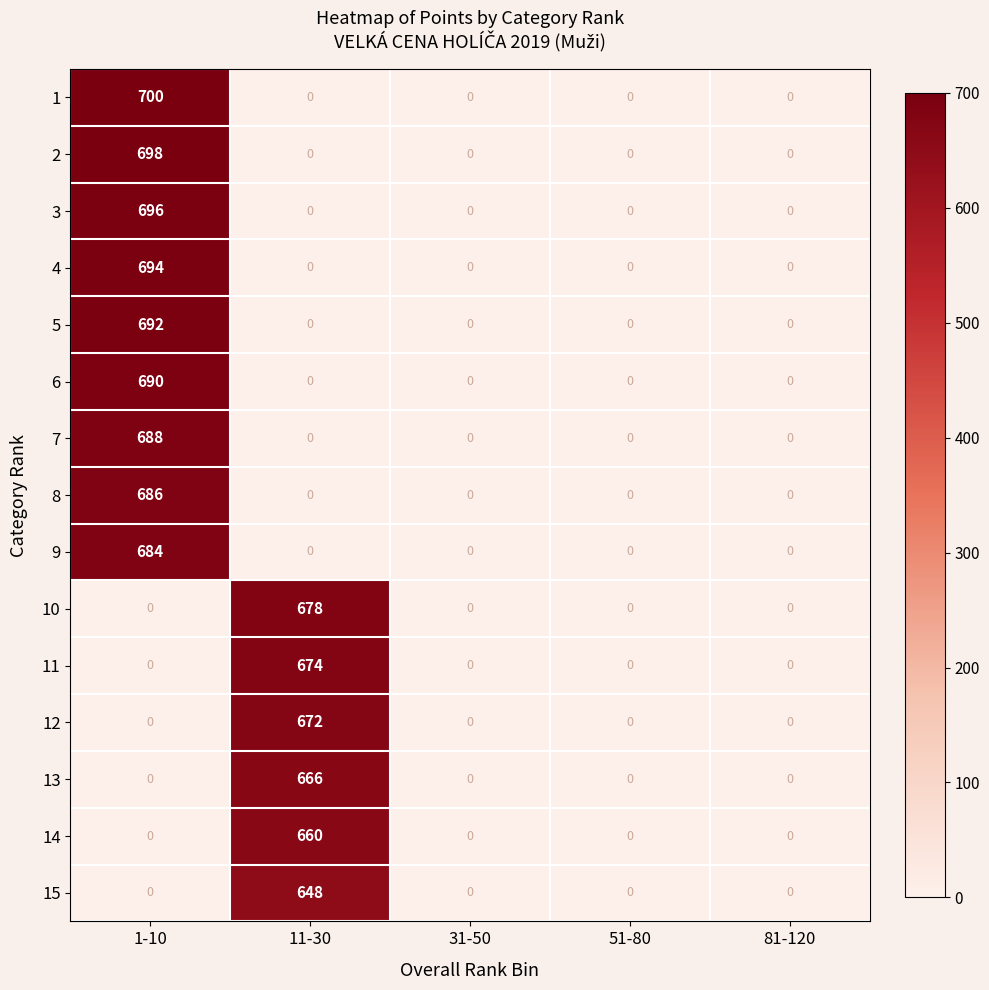

Which series has the widest spread of values?

1